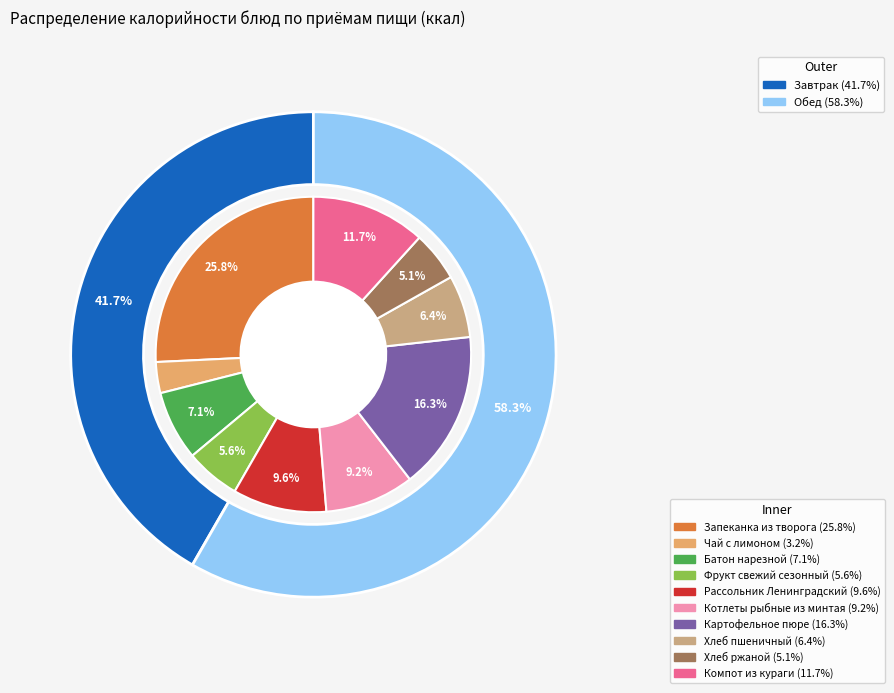

What percentage do Фрукт свежий сезонный and Котлеты рыбные из минтая together represent?

14.8%